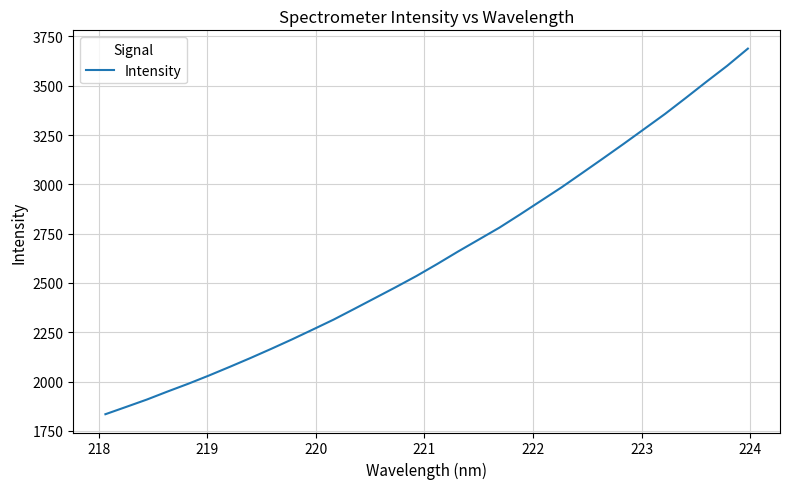

Reading right to left, extract all data points from this chart.

3688.2	3601.0	3520.4	3438.0	3357.1	3281.1	3205.2	3130.9	3057.5	2984.5	2915.9	2847.2	2780.2	2719.5	2658.8	2595.9	2535.1	2478.5	2423.3	2368.3	2313.8	2263.5	2213.8	2166.0	2119.5	2074.6	2030.8	1988.9	1949.4	1908.6	1871.1	1834.1